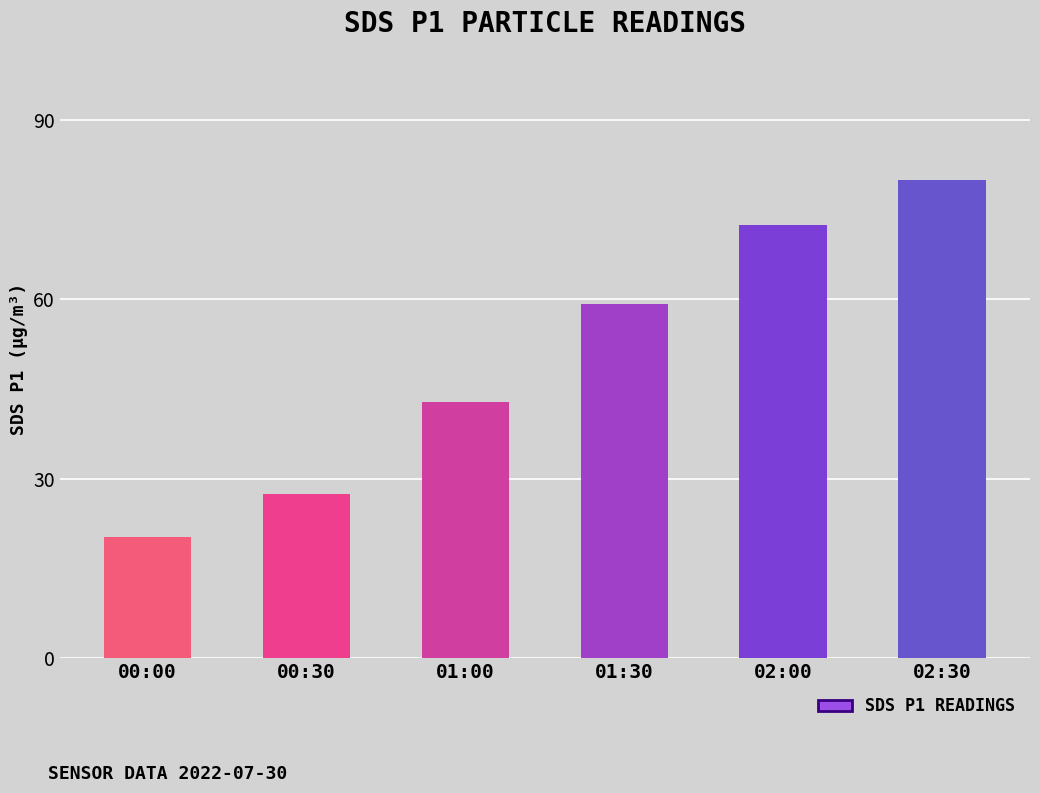

Which category has the highest value across all series?

02:30